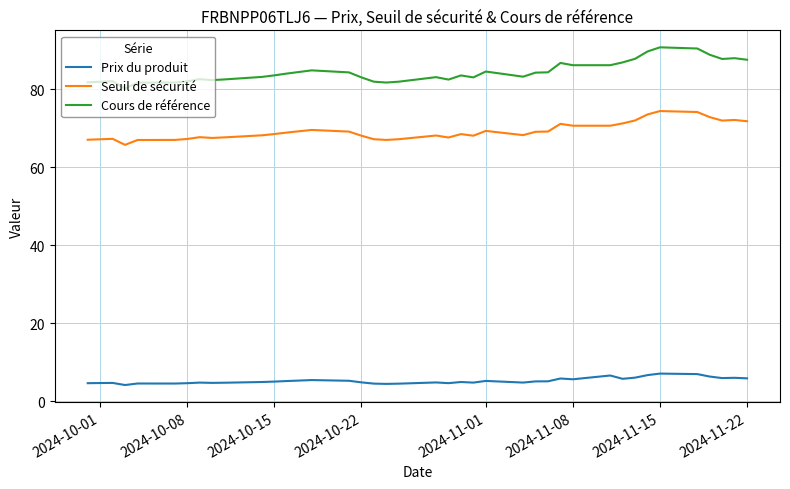

Which series has the largest total across all categories?

Cours de référence